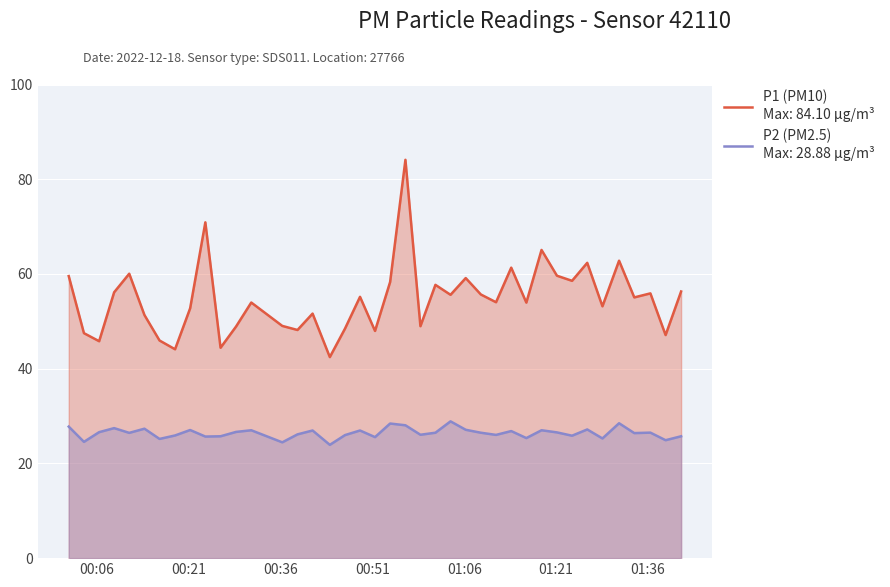

How many interior local peaks does the P2 series have?

13